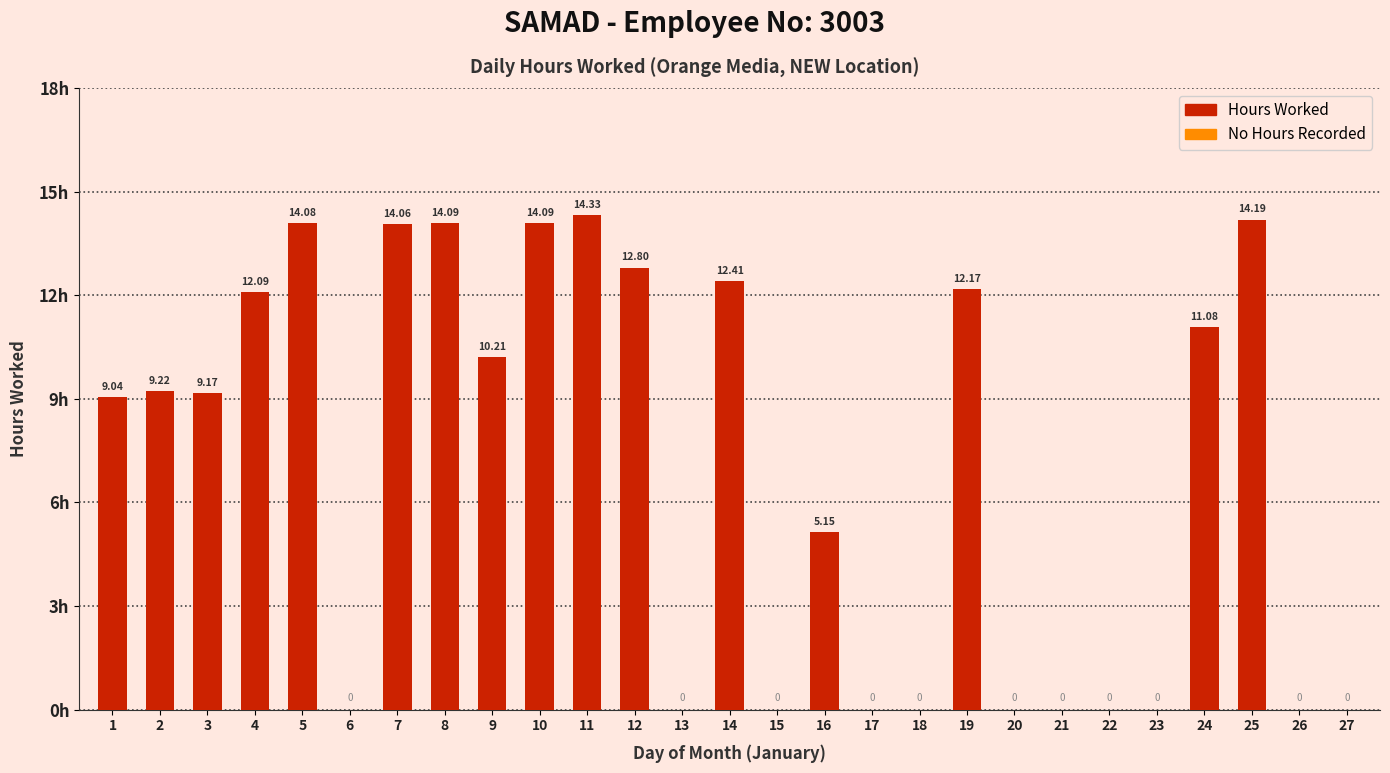

Which has a higher value, 8 or 24?

8